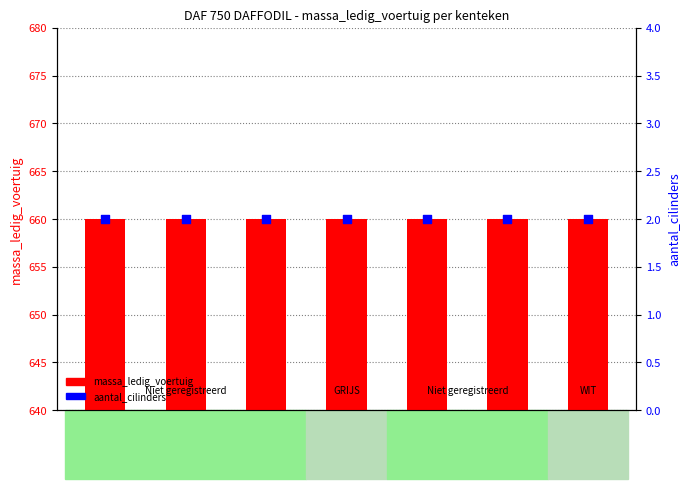

What is the total value across all series at 24PN19?

662